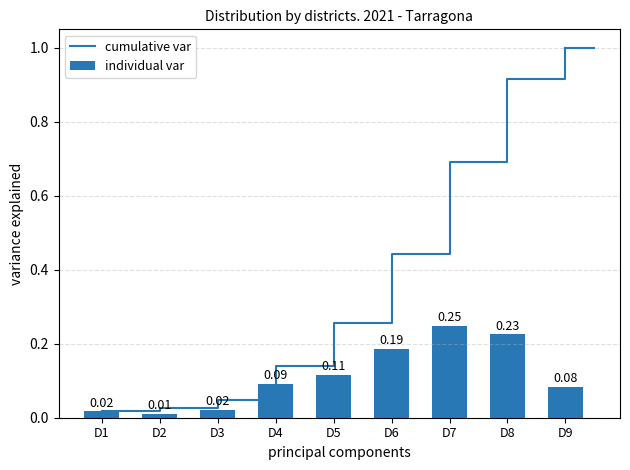

Which series has the largest total across all categories?

cumulative var